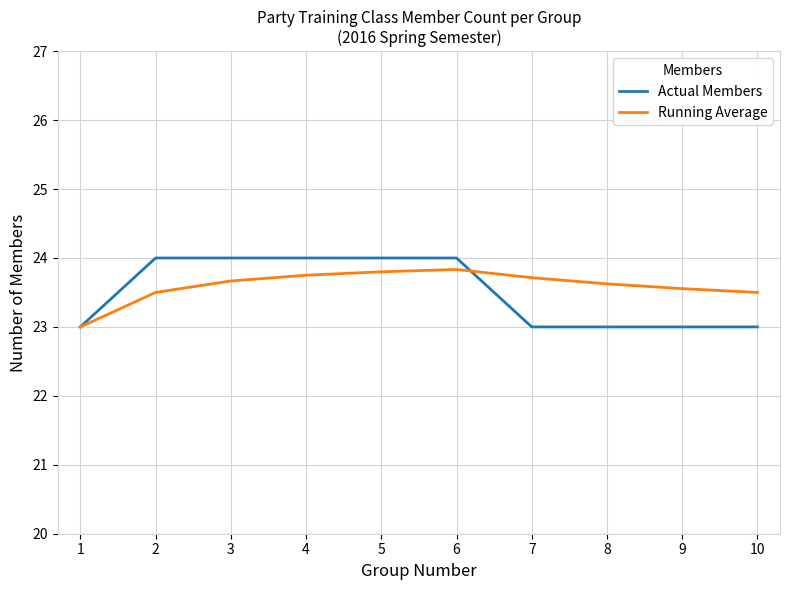

Which series has the largest range (max minus min)?

Actual Members